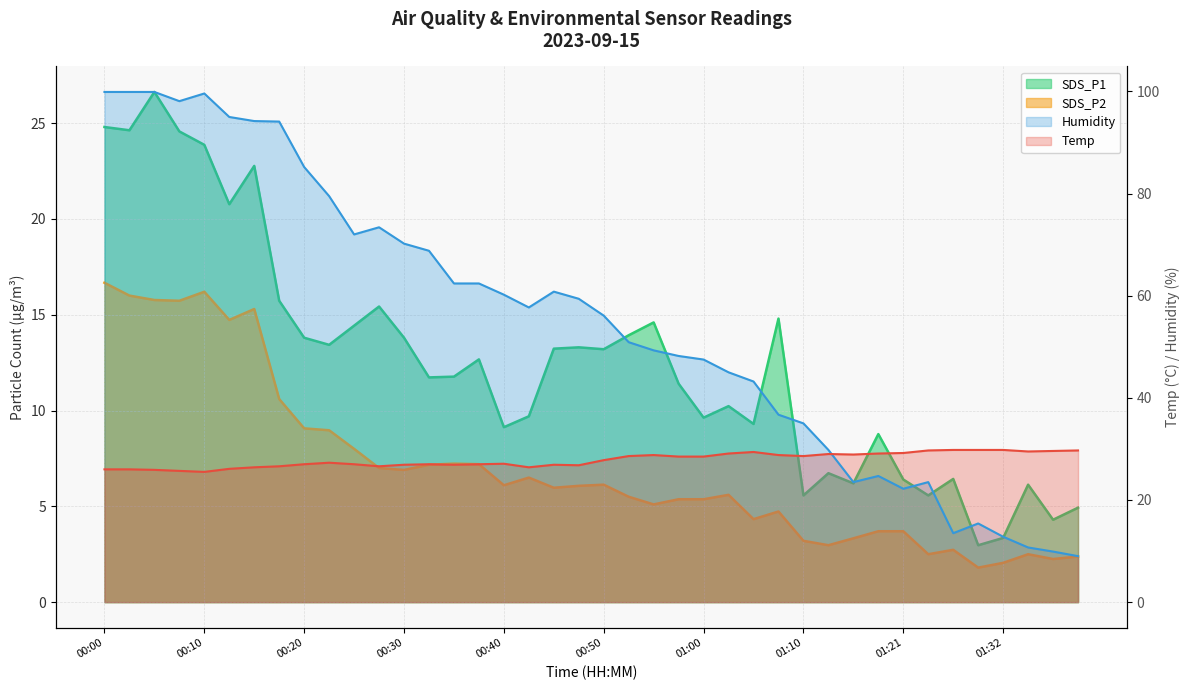

At which label does Humidity reach its peak?

00:00